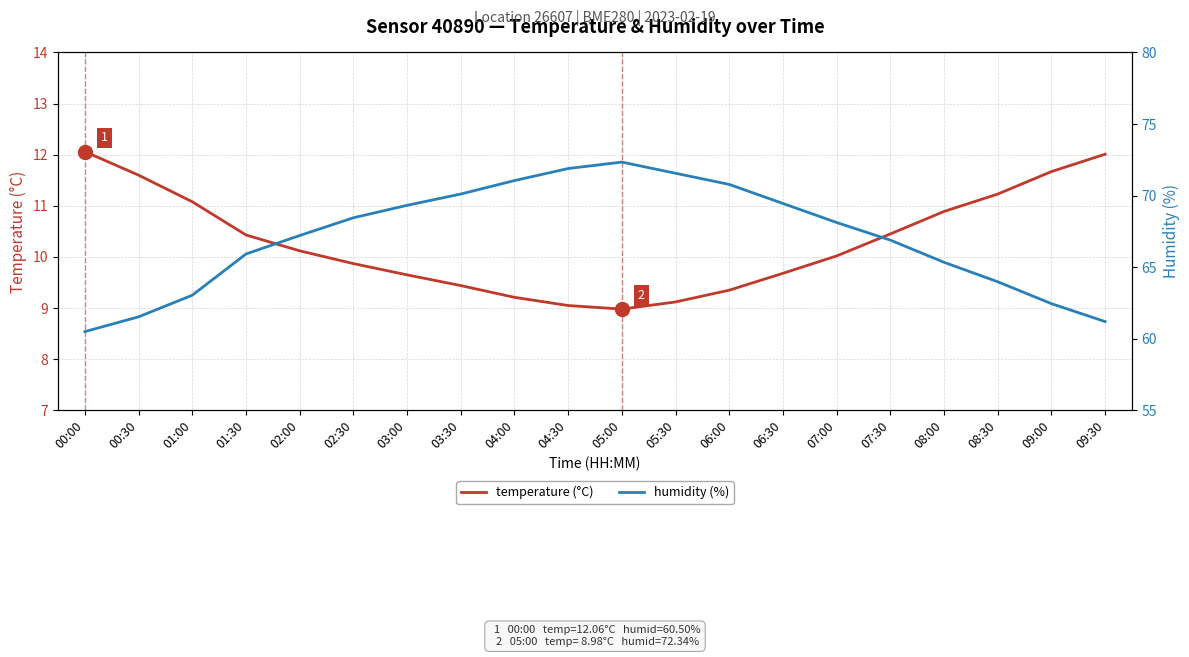

What is the difference between the highest and lowest values at 00:30?

49.9